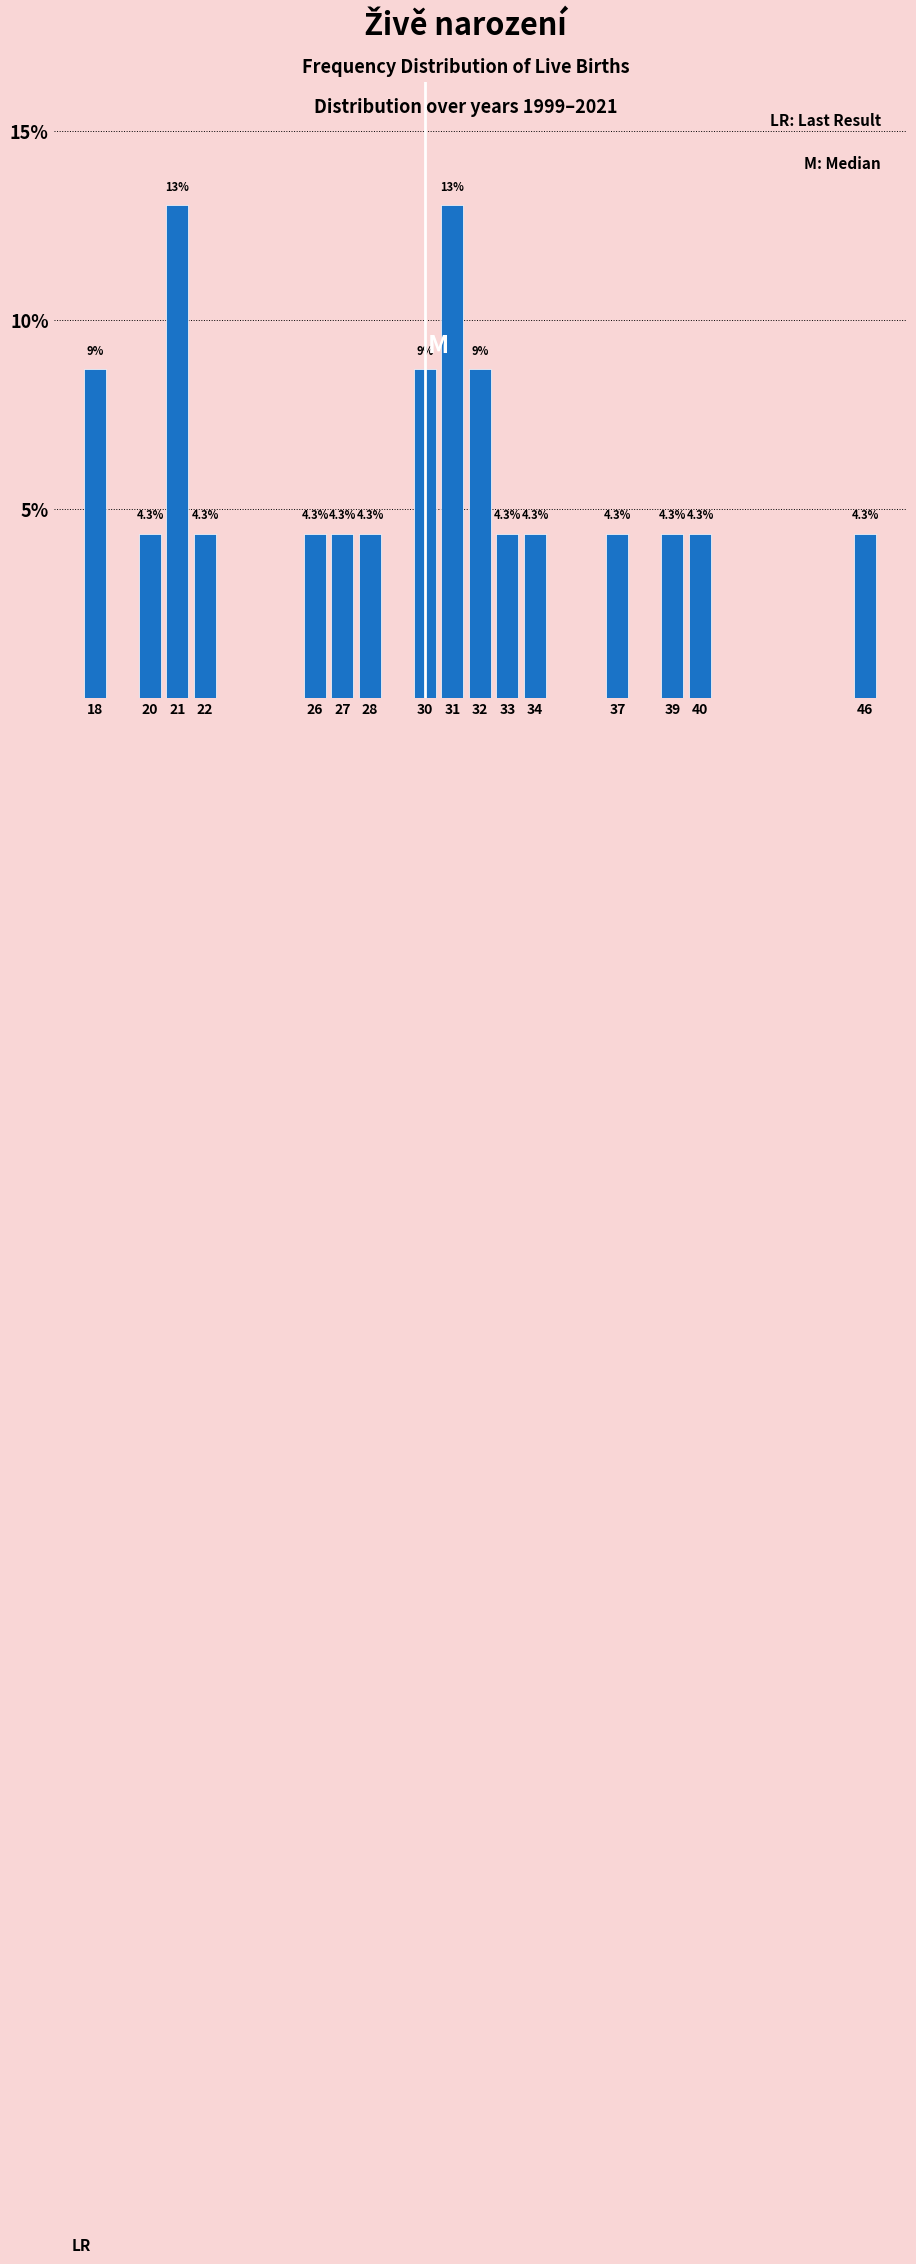

Reading left to right, what are all the values shown in this chart?

18=8.7	20=4.3	21=13.0	22=4.3	26=4.3	27=4.3	28=4.3	30=8.7	31=13.0	32=8.7	33=4.3	34=4.3	37=4.3	39=4.3	40=4.3	46=4.3